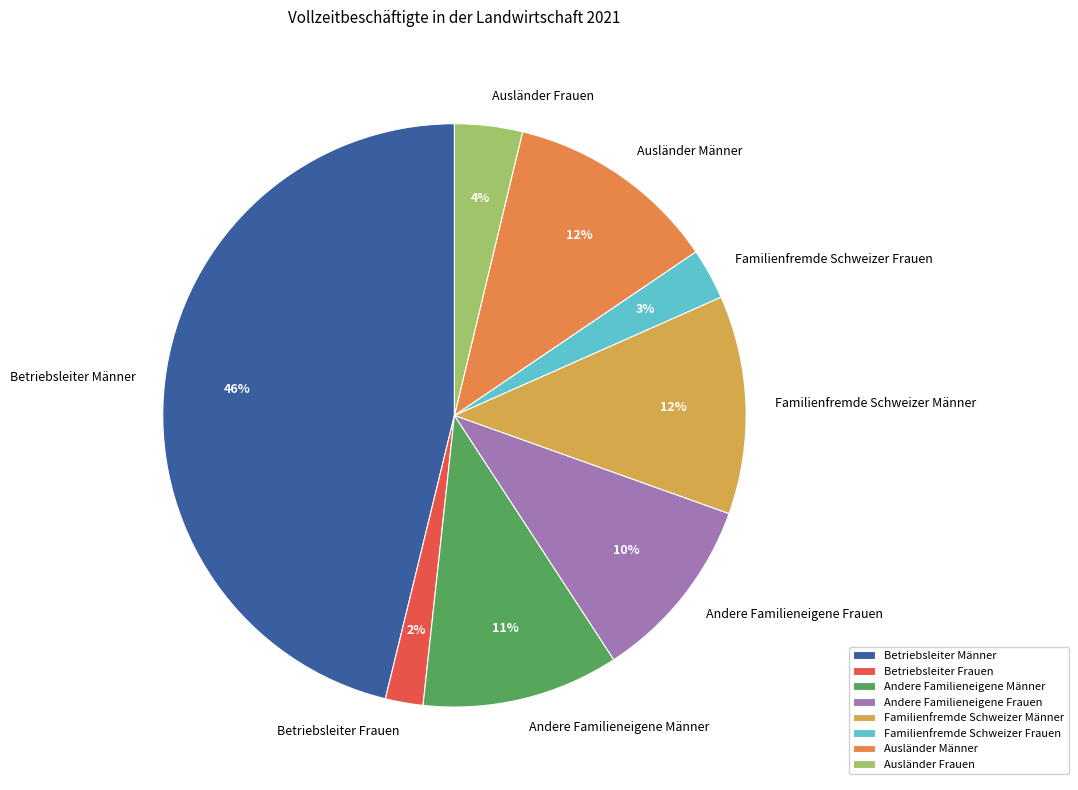

Which category has the smallest portion of the pie?

Betriebsleiter Frauen